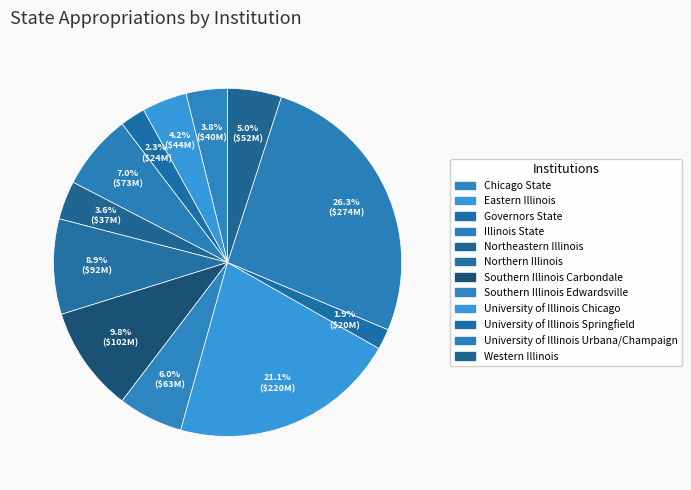

To the nearest percent, what is the average slice percentage?

8%